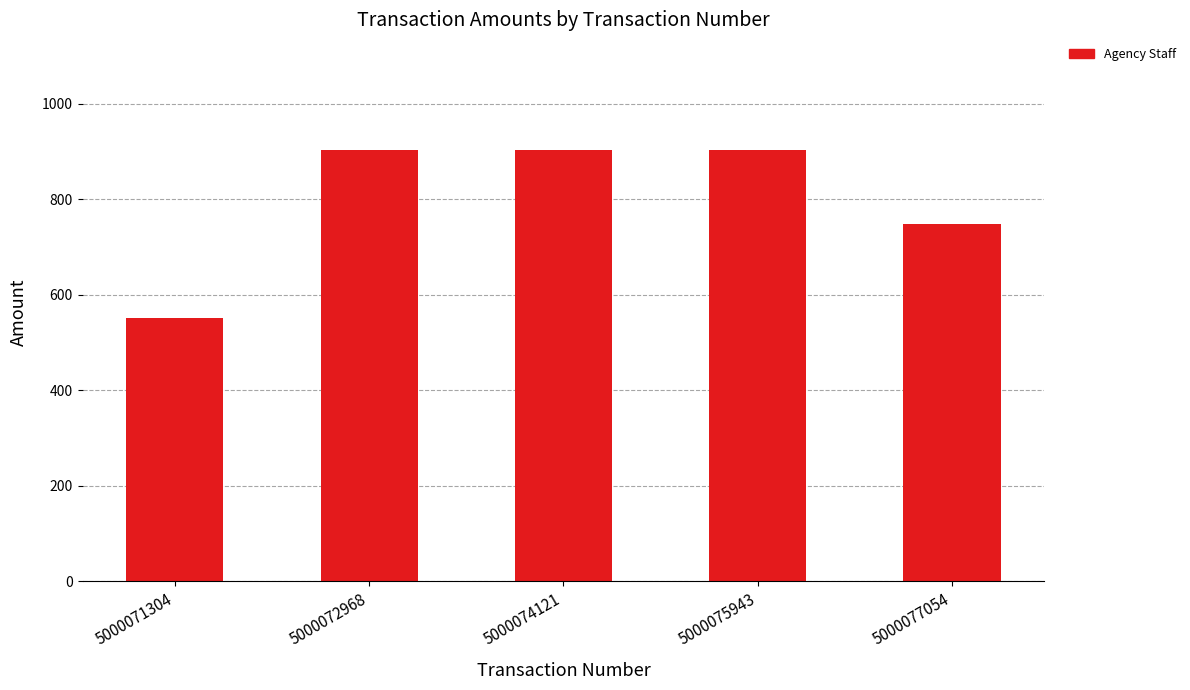

What is the minimum value shown in the chart?

550